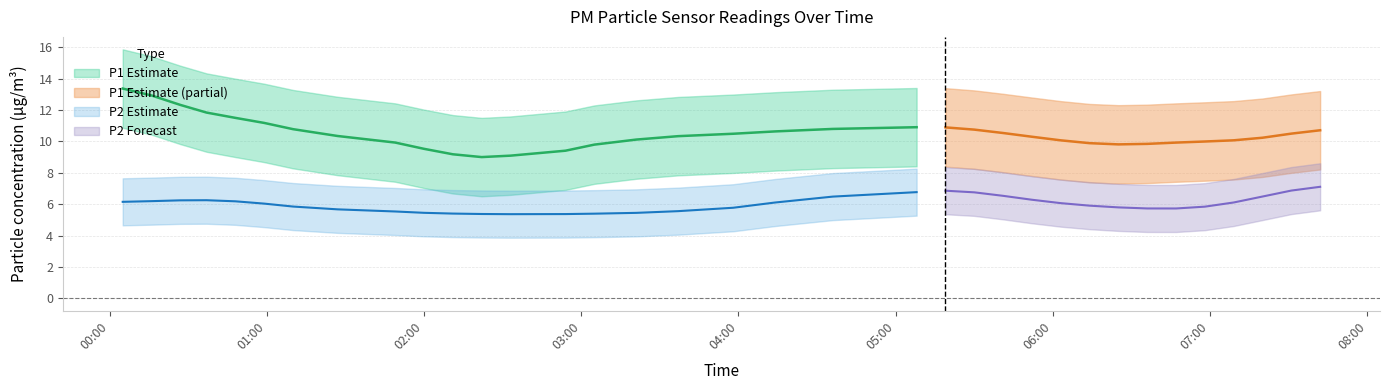

What is the sum of the P1 values at 07:31 and 06:14?

19.2